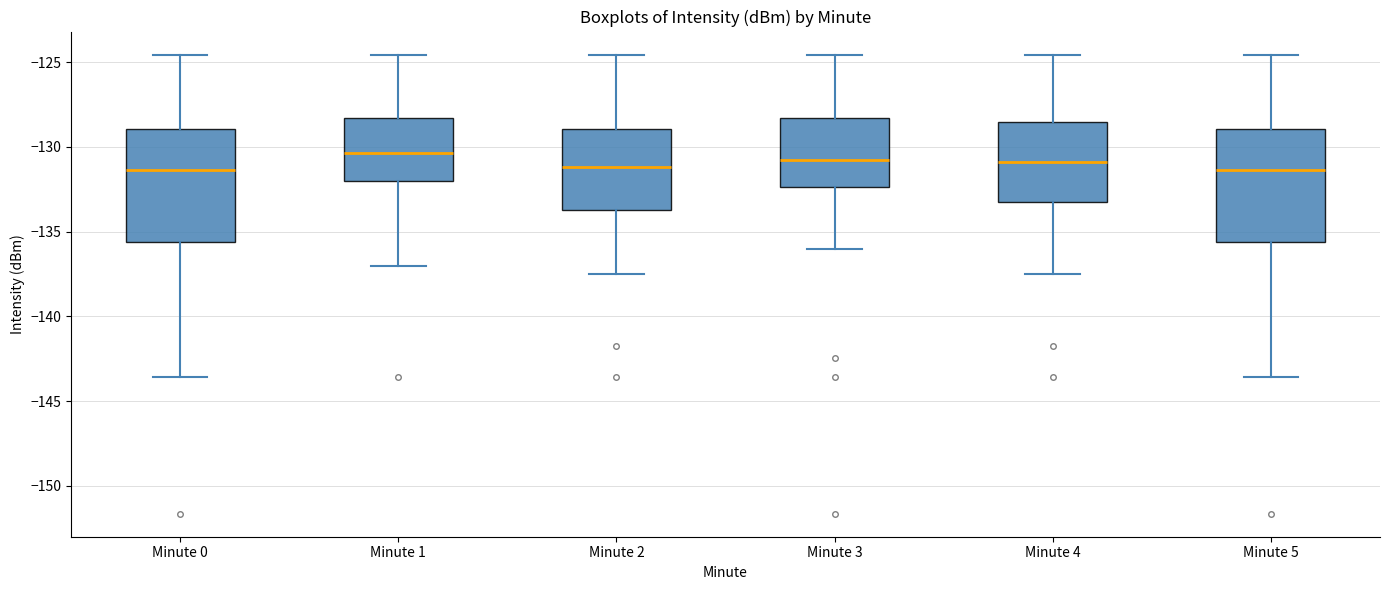

Where is the lower edge of the box for Minute 5 on the y-axis? The values are not printed on the chart, so give them approximately, as read against the axis.

-135.5